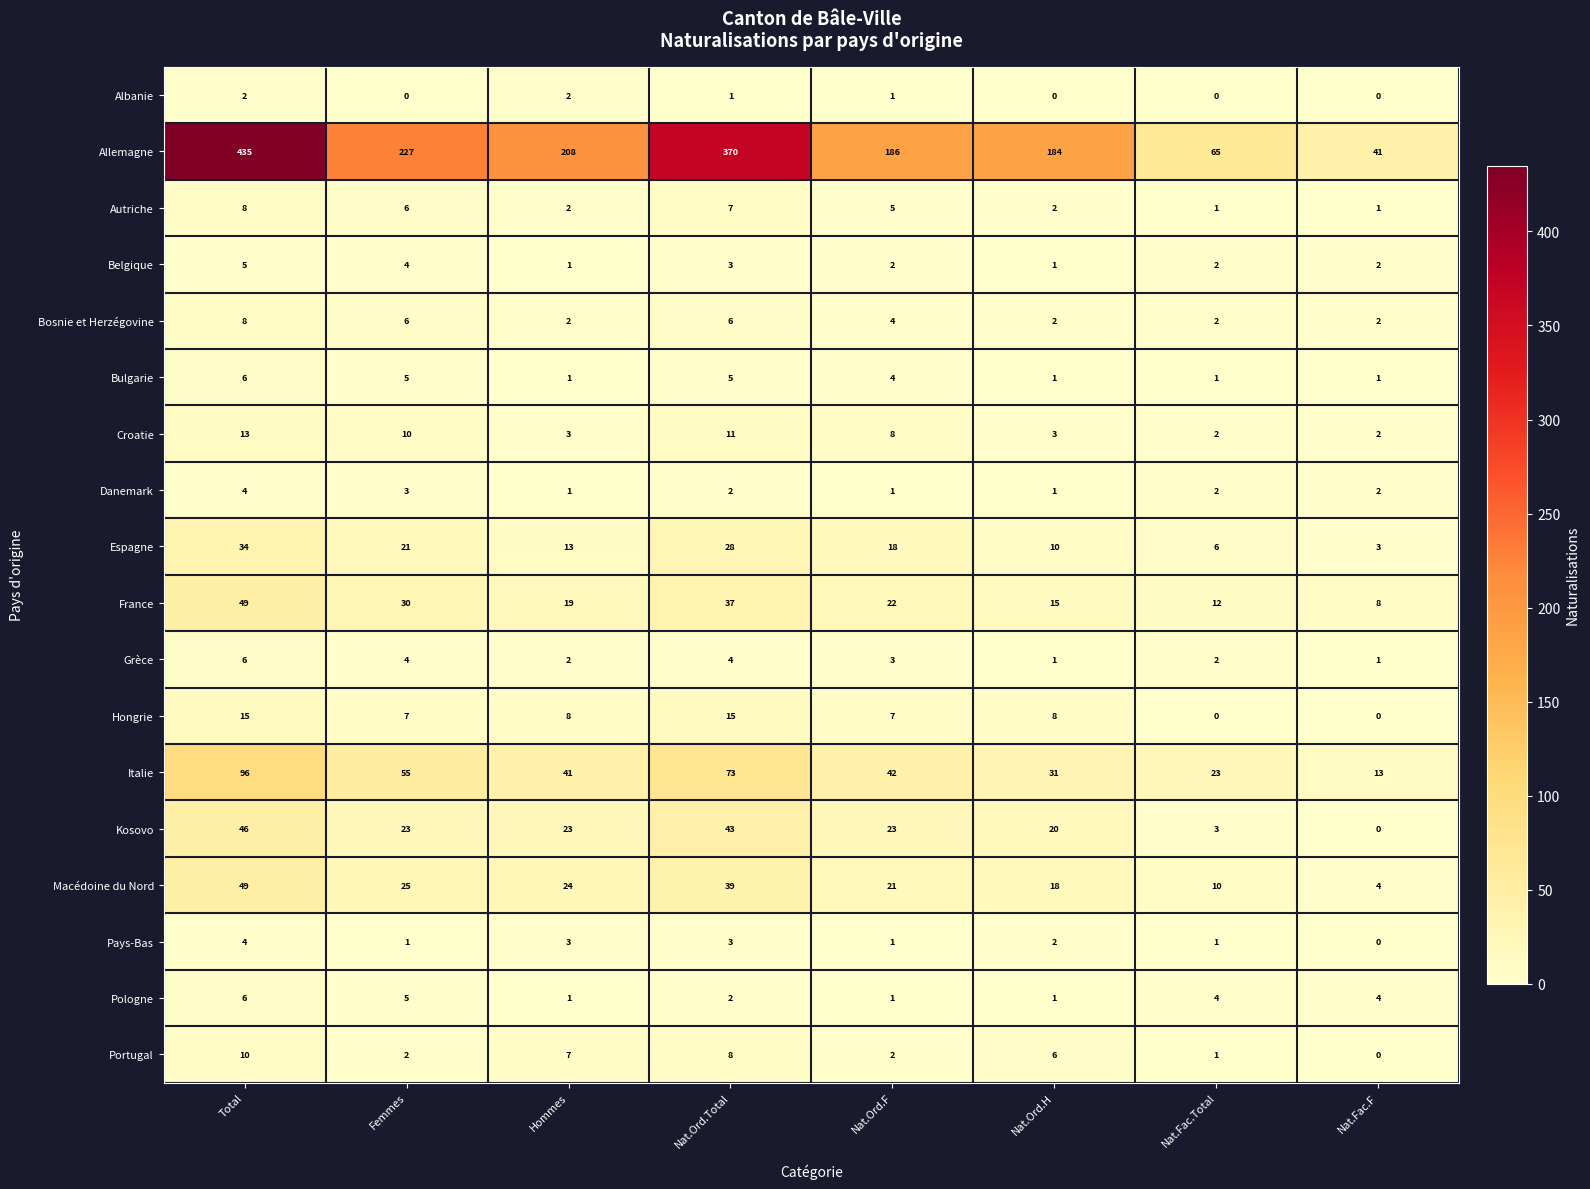

How many series are shown in this chart?

18